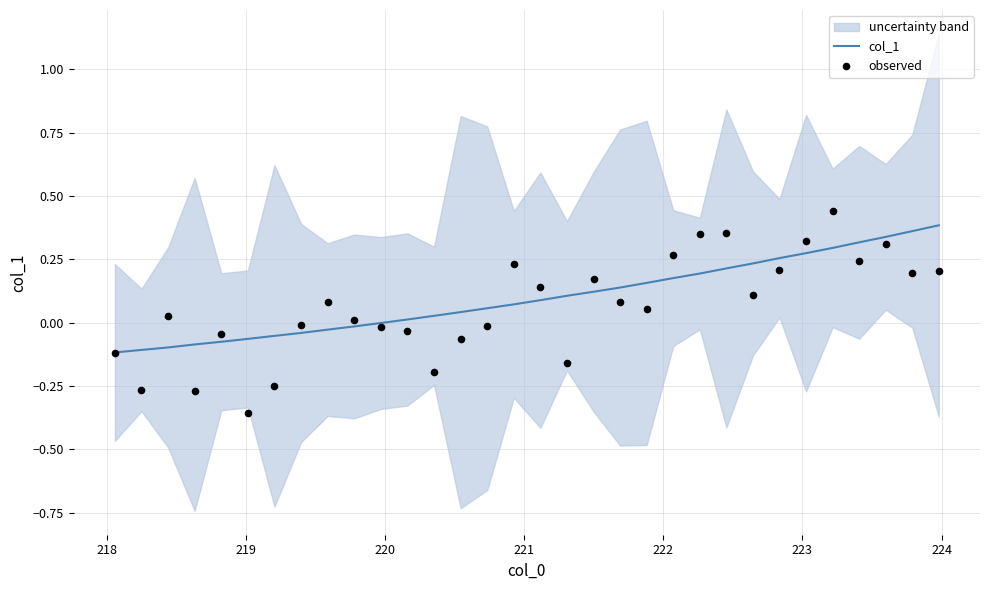

At how many categories does at least one series exceed 0?

24